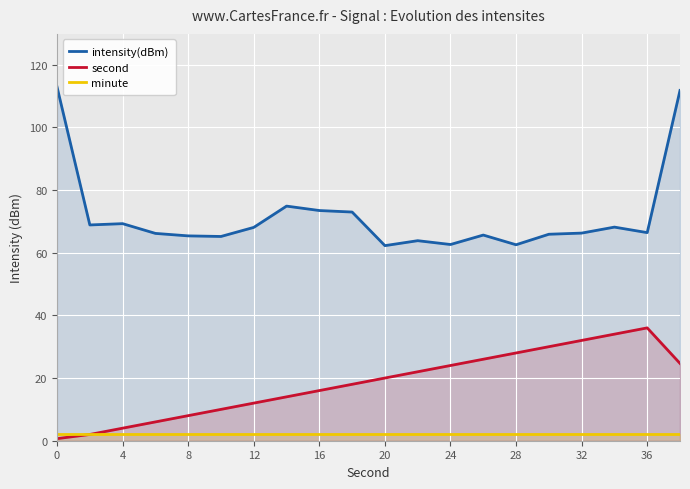

What is the value of the minute point at the 8th from the left?

2.0